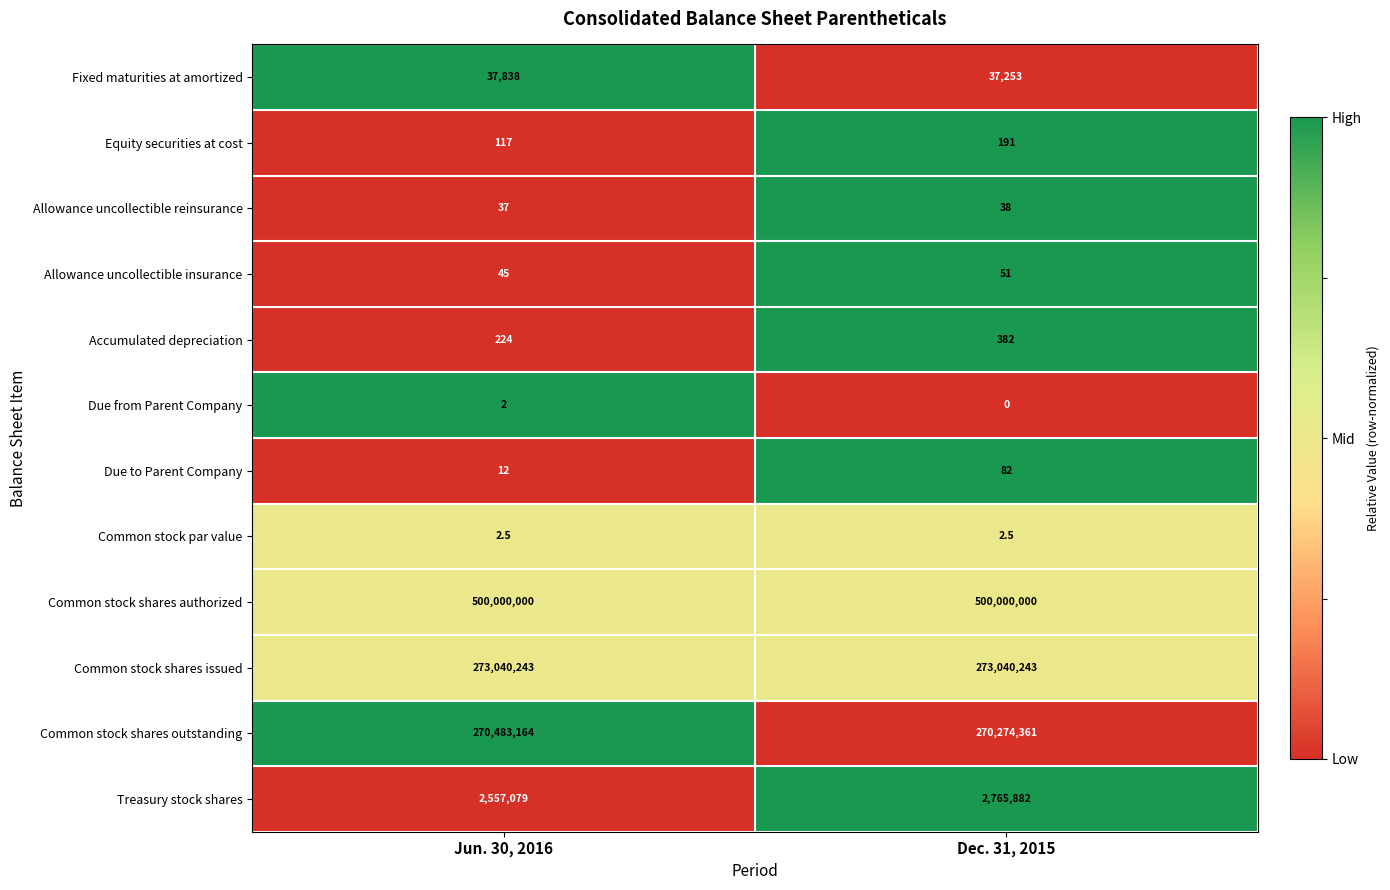

True or false: Due from Parent Company has a value of 1.0 at Dec. 31, 2015.

False